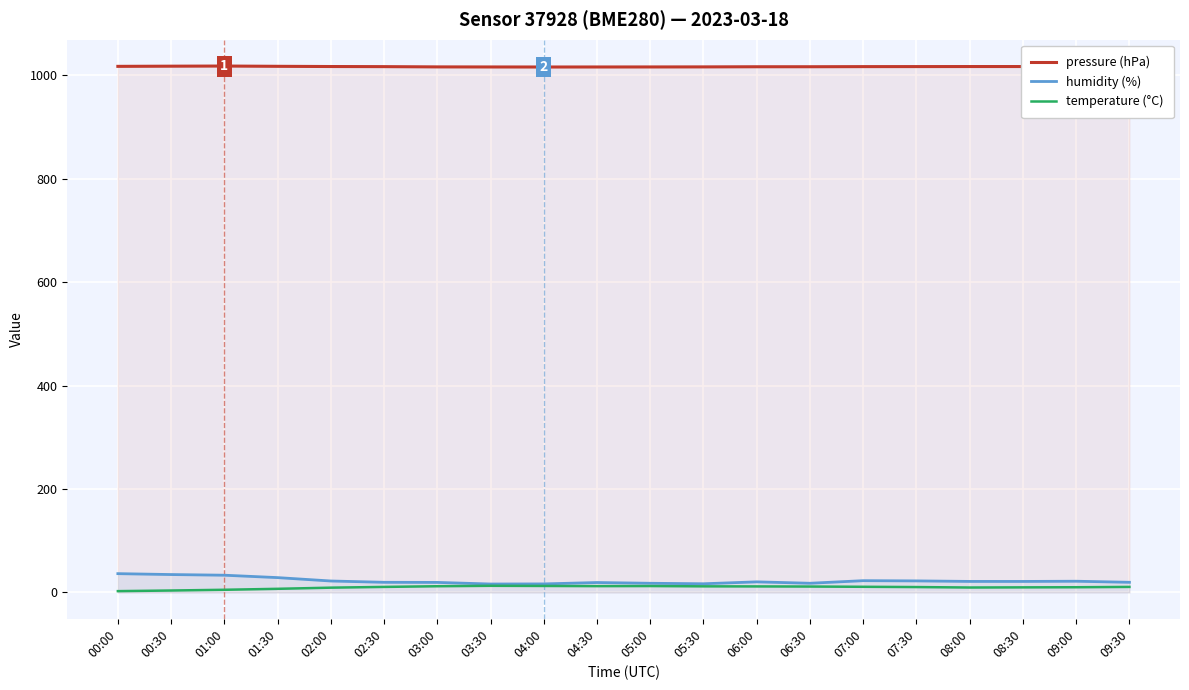

True or false: humidity (%) and pressure (hPa) intersect in this chart.

False